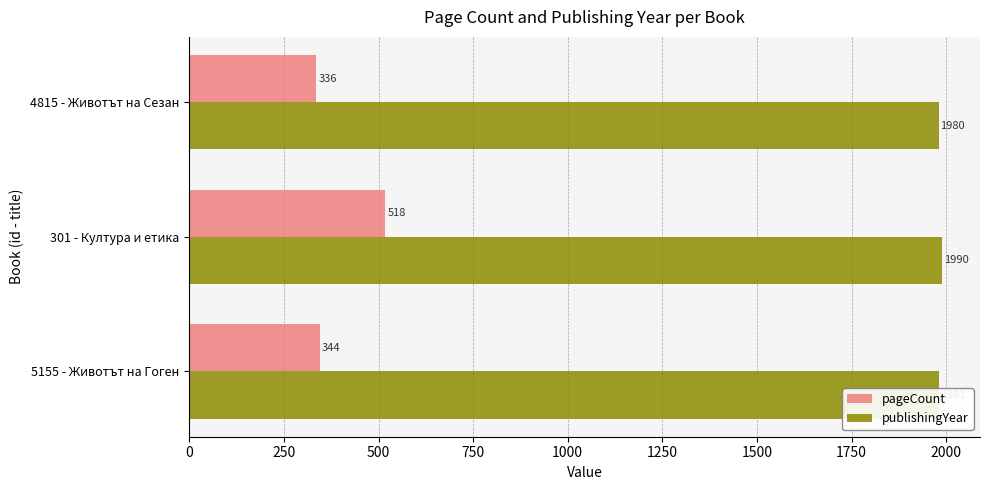

Is the value of publishingYear at 5155 - Животът на Гоген greater than the value of pageCount at 301 - Култура и етика?

Yes